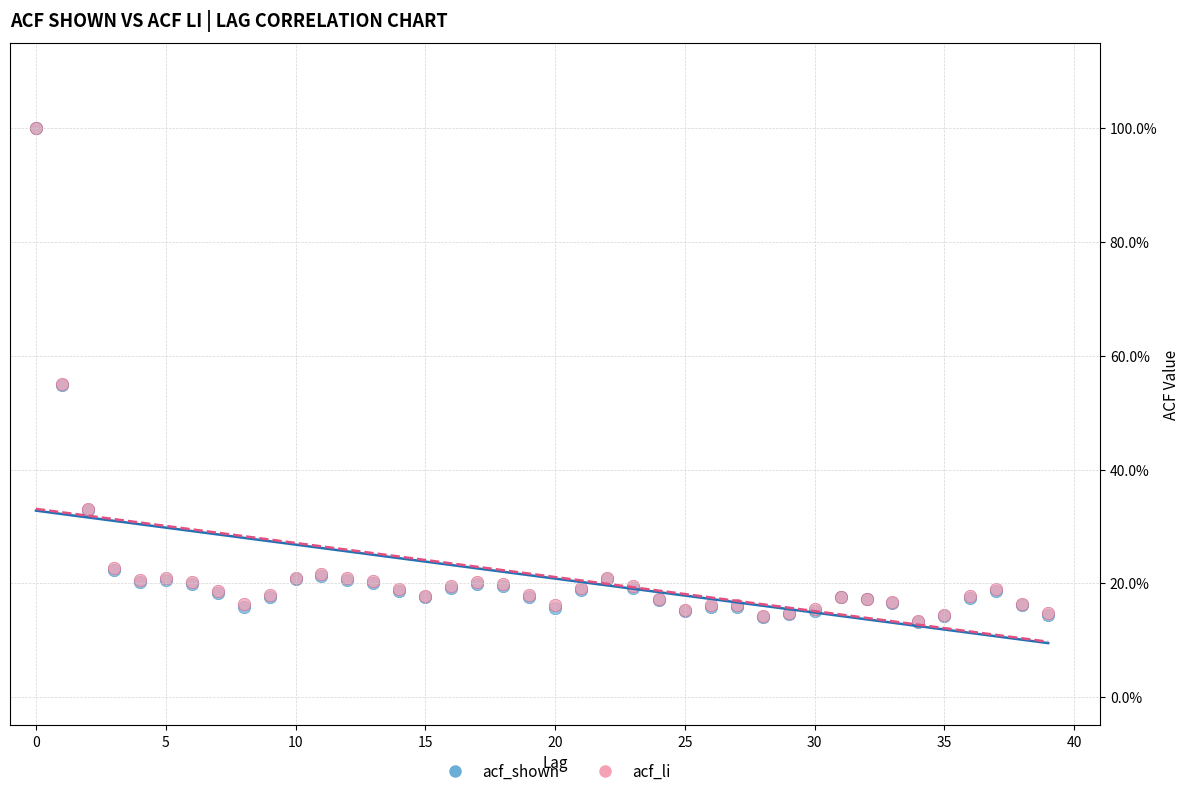

Which series has the widest spread of Y values?

acf_shown